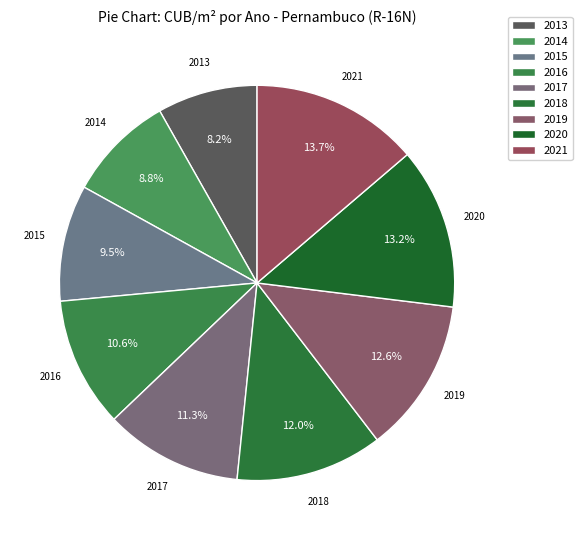

To the nearest percent, what is the average slice percentage?

11%